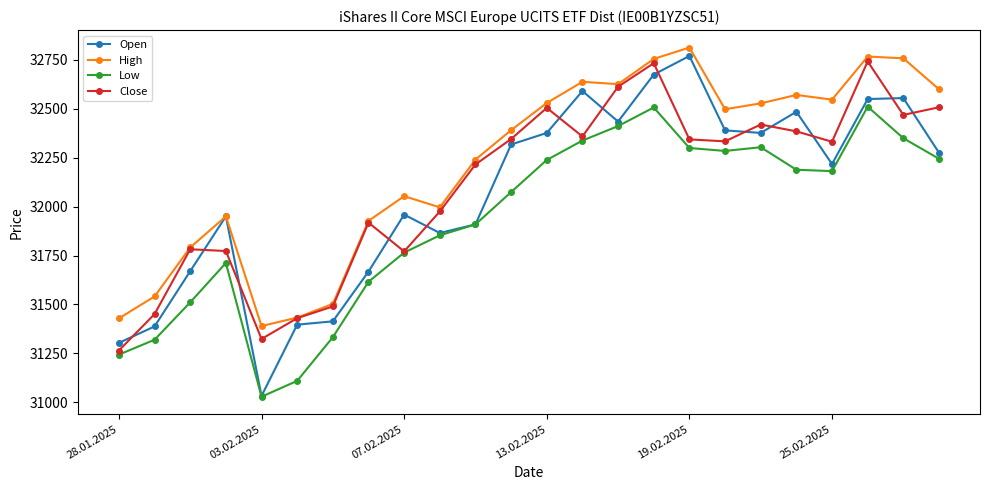

What is the minimum value for Low?

31029